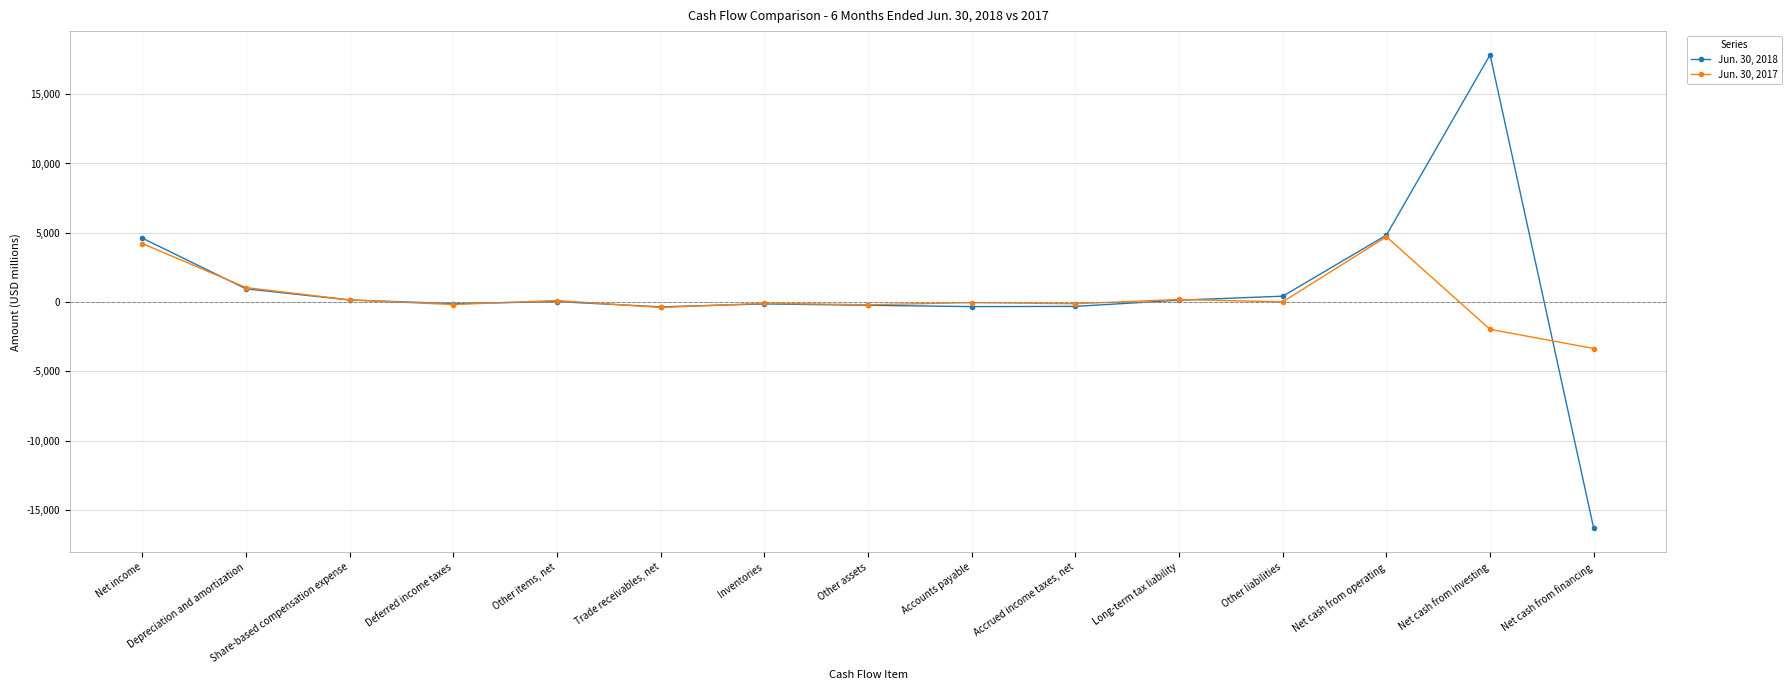

What is the difference between the second highest and second lowest values in the Jun. 30, 2018 series?

5177